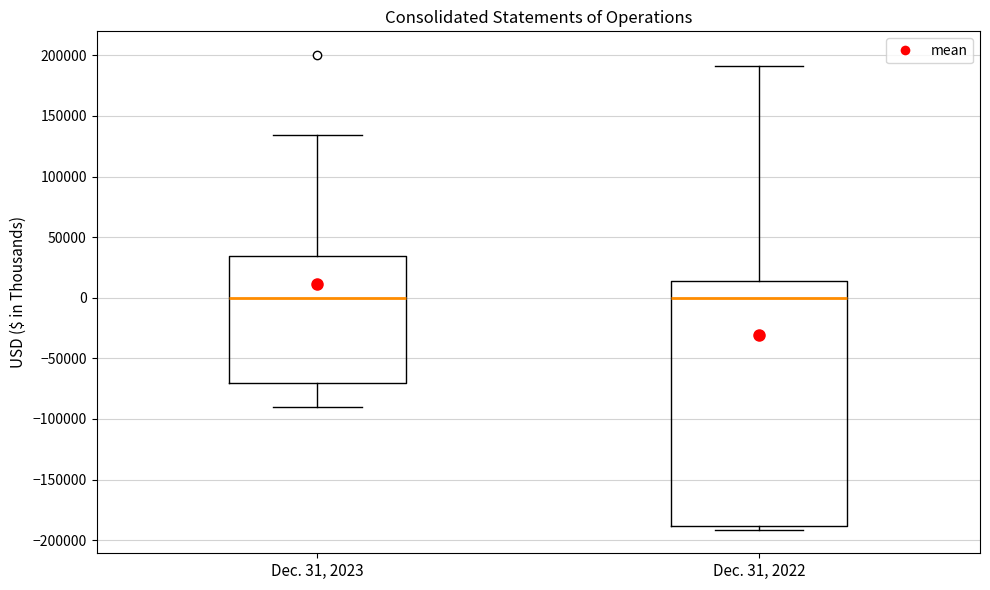

Where is the lower edge of the box for Dec. 31, 2023 on the y-axis? The values are not printed on the chart, so give them approximately, as read against the axis.

-70000